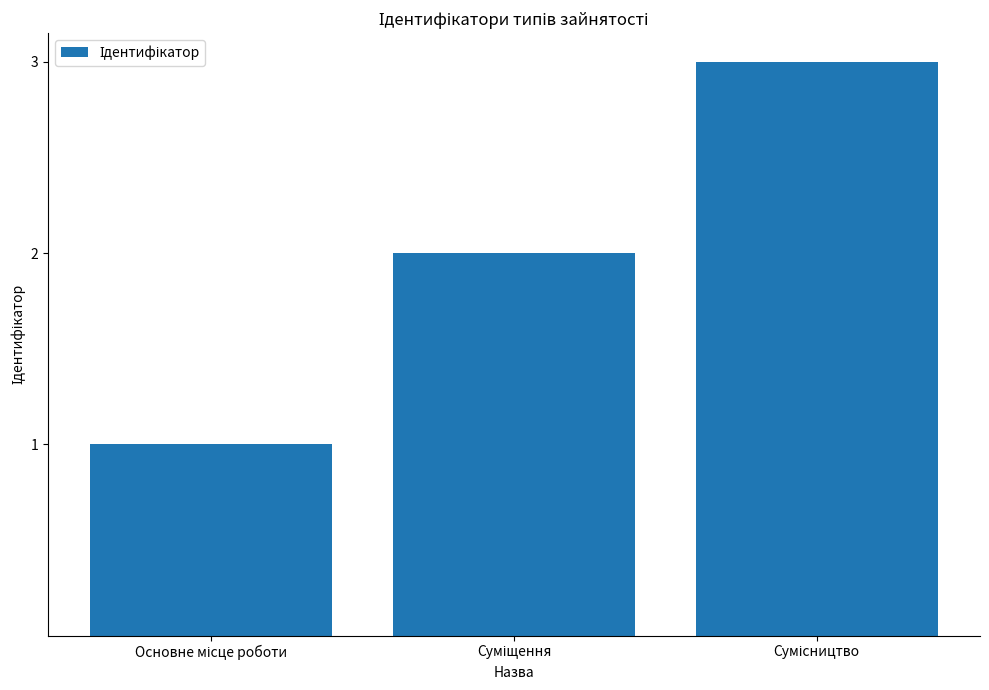

What is the greatest value displayed?

3